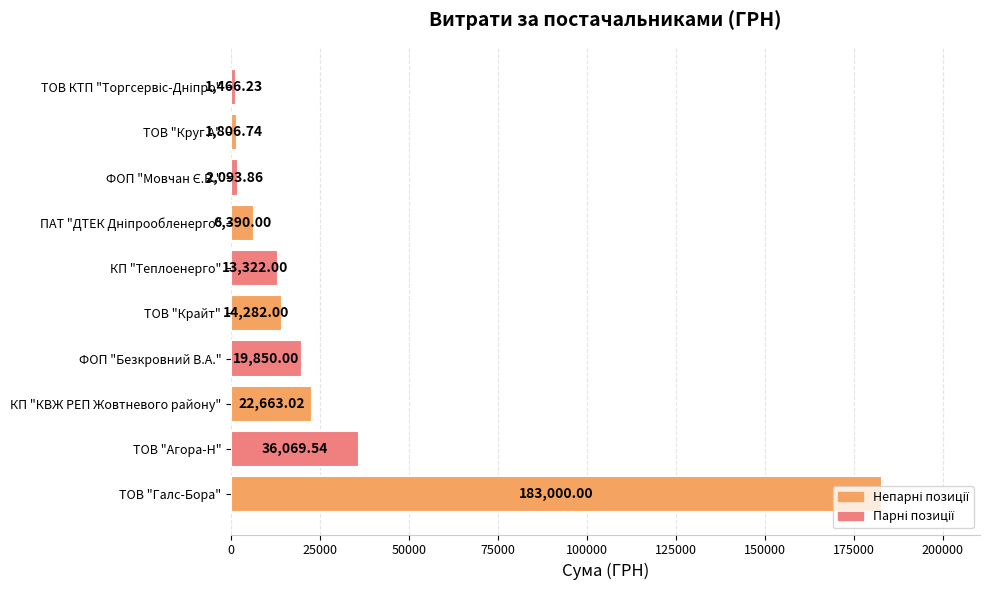

Where is the data nearest to the value 92233?

ТОВ "Агора-Н"